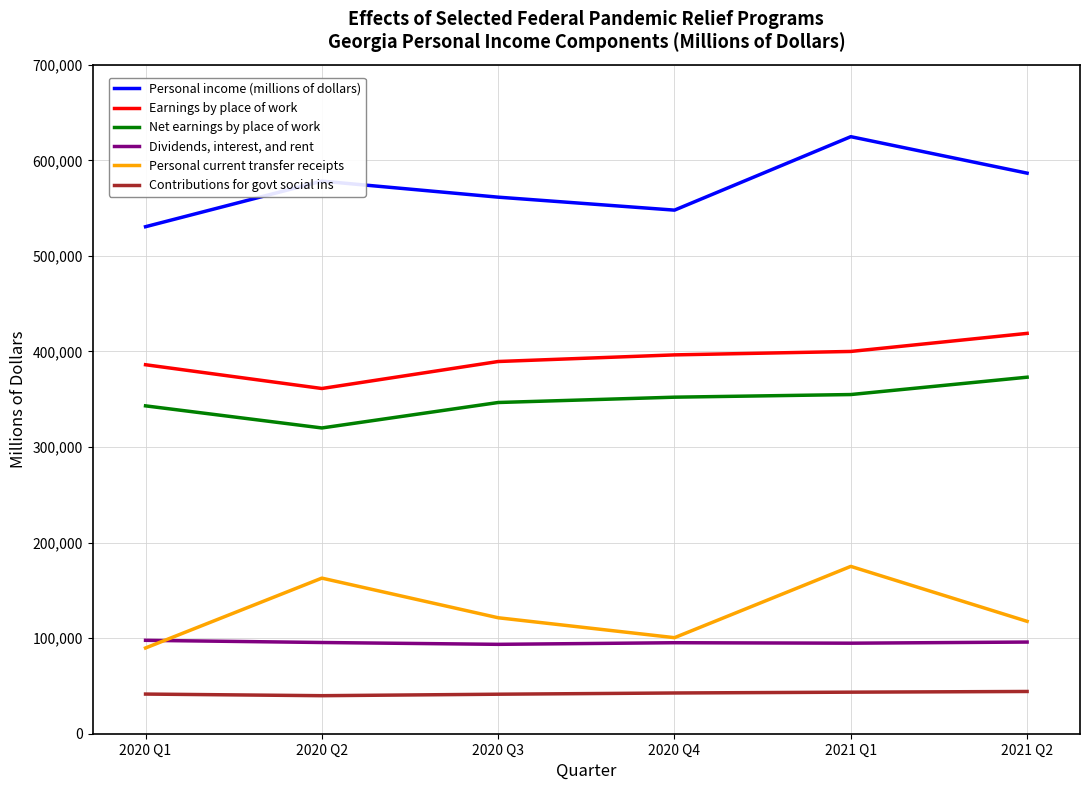

The Net earnings by place of work series shows 645917.1 at 2021 Q2. True or false?

False